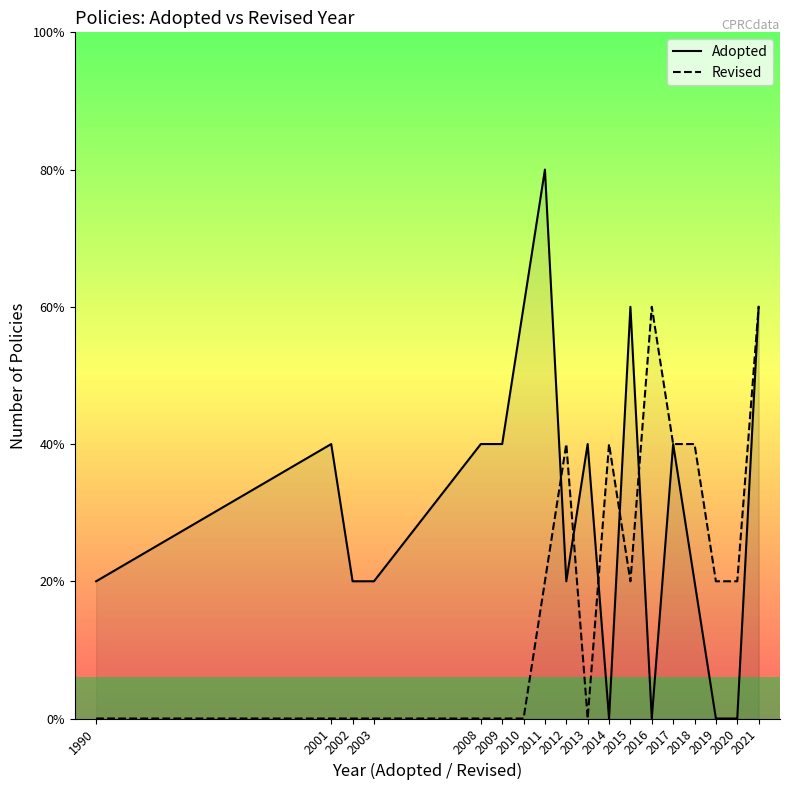

The value of Adopted at 2010 is 1. True or false?

False